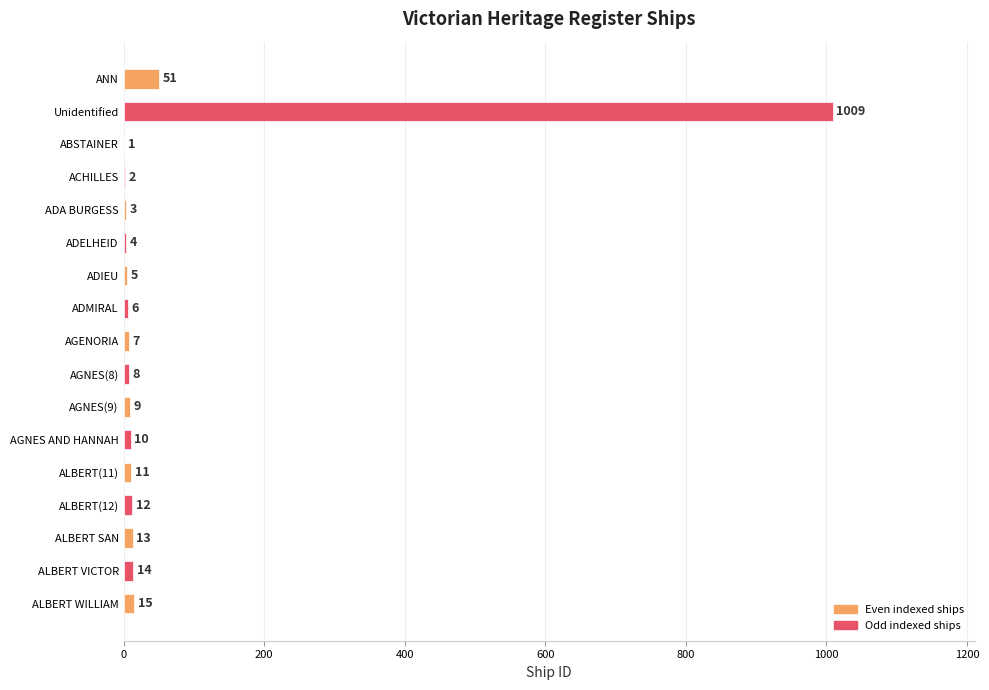

Reading bottom to top, extract all data points from this chart.

ALBERT WILLIAM=15	ALBERT VICTOR=14	ALBERT SAN=13	ALBERT(12)=12	ALBERT(11)=11	AGNES AND HANNAH=10	AGNES(9)=9	AGNES(8)=8	AGENORIA=7	ADMIRAL=6	ADIEU=5	ADELHEID=4	ADA BURGESS=3	ACHILLES=2	ABSTAINER=1	Unidentified=1009	ANN=51